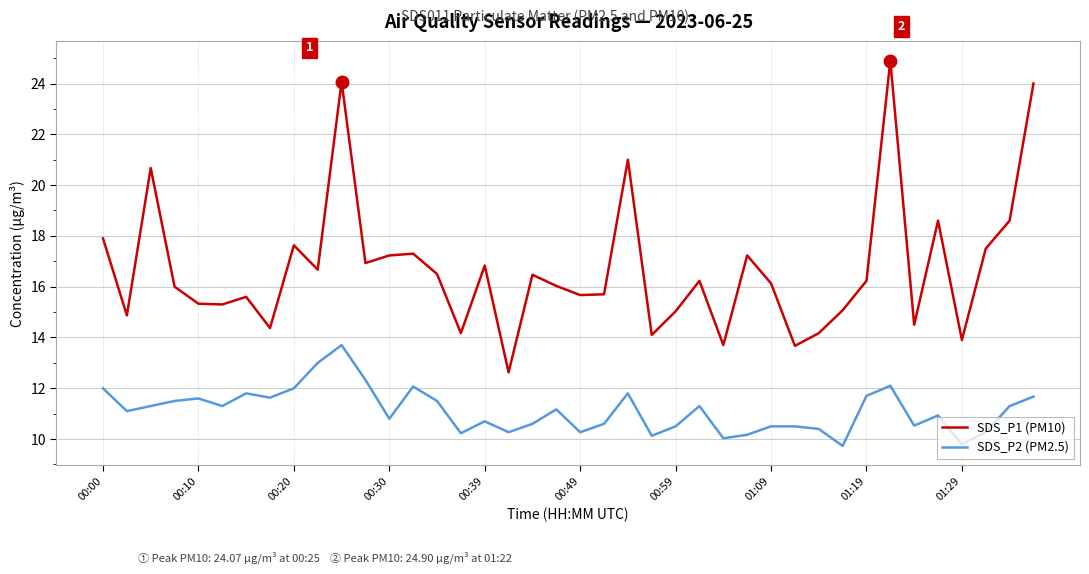

How many interior local valleys does the SDS_P1 (PM10) series have?

13